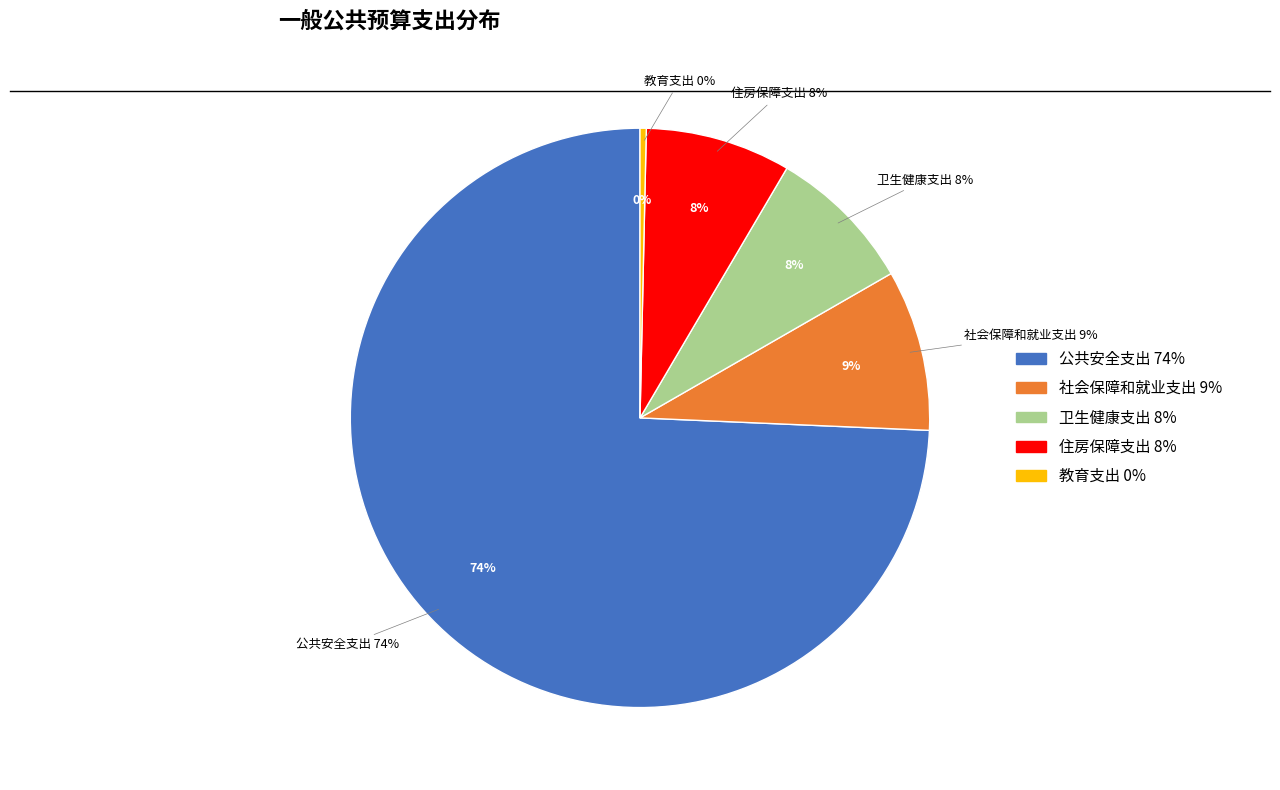

To the nearest percent, what is the difference between the 卫生健康支出 and 社会保障和就业支出 slice percentages?

1%